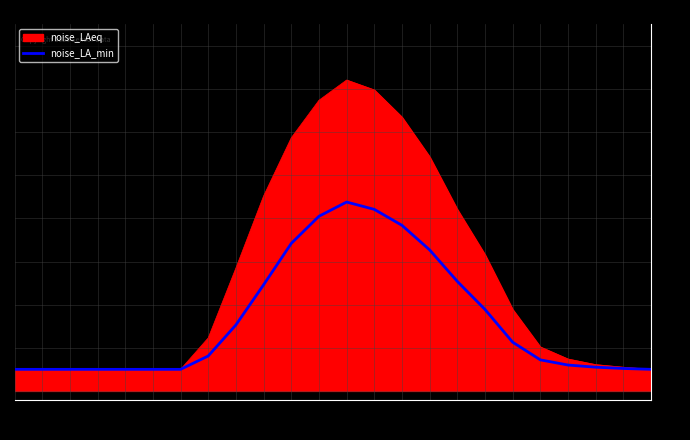

Which series has the largest total across all categories?

noise_LAeq